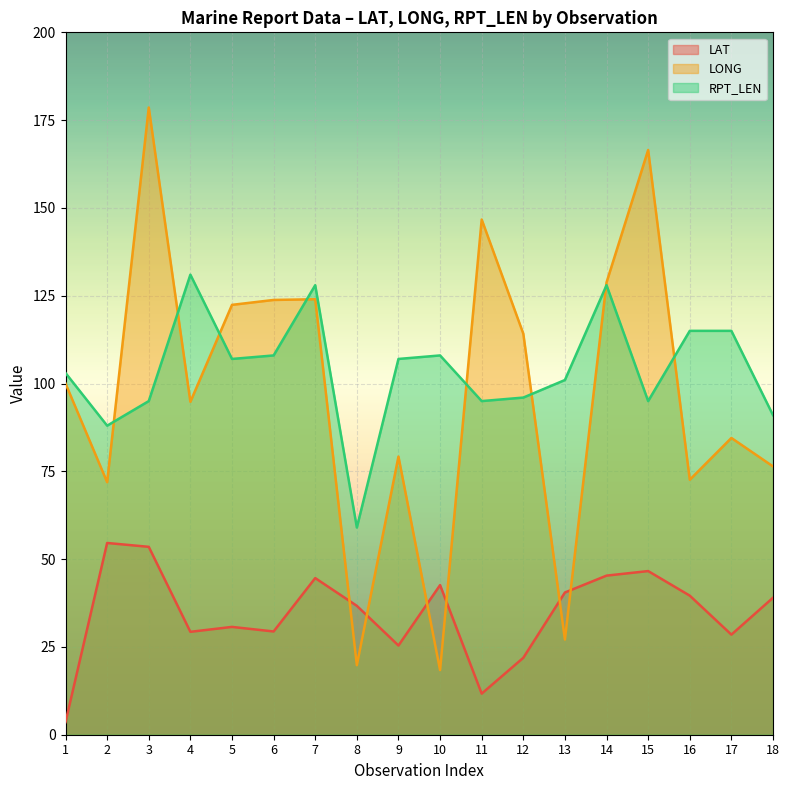

Count the number of data series in this chart.

3